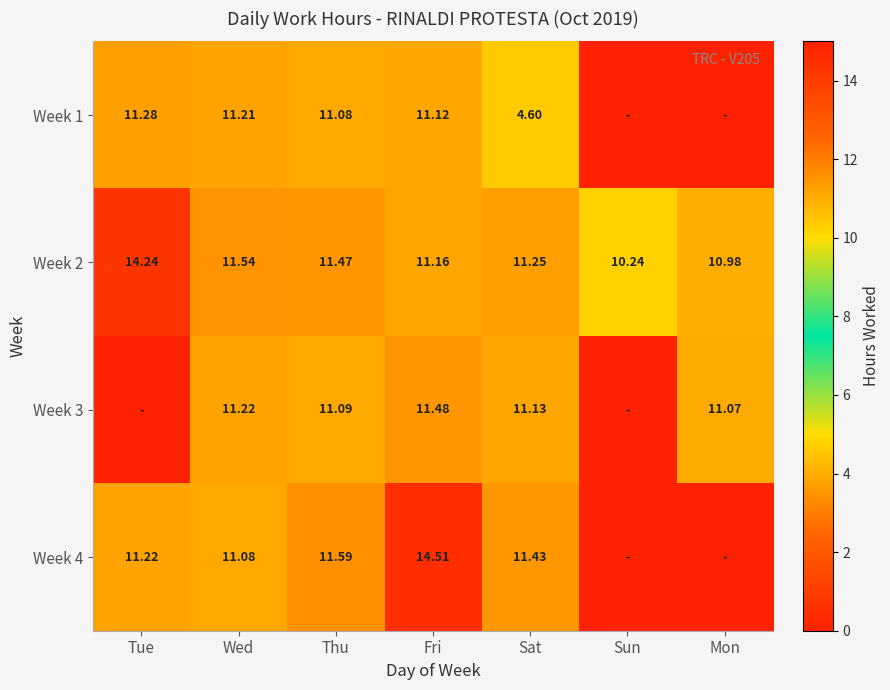

Count the number of data series in this chart.

4